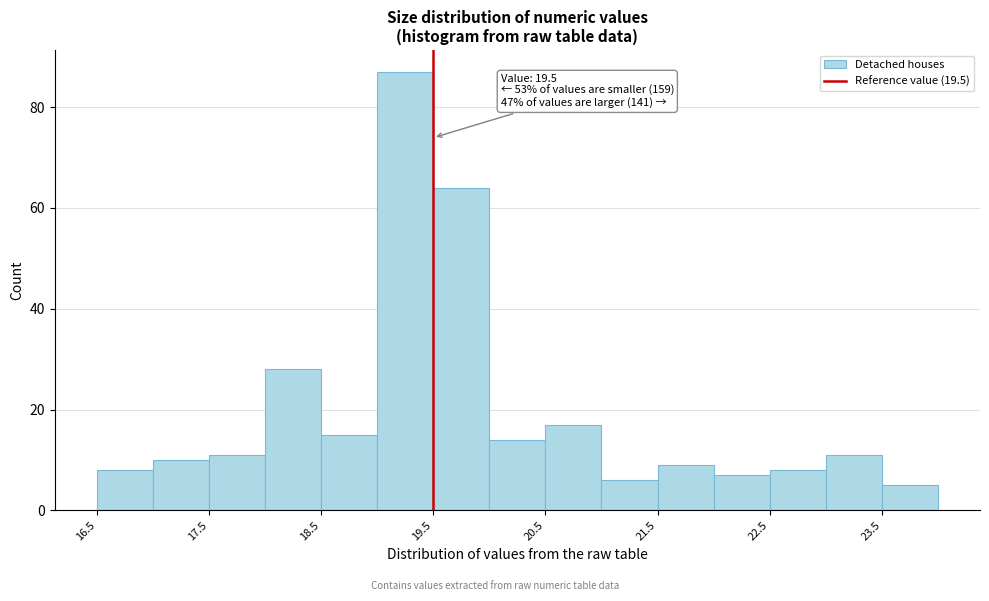

Which range on the x-axis has the tallest bar?

19.0 to 19.5